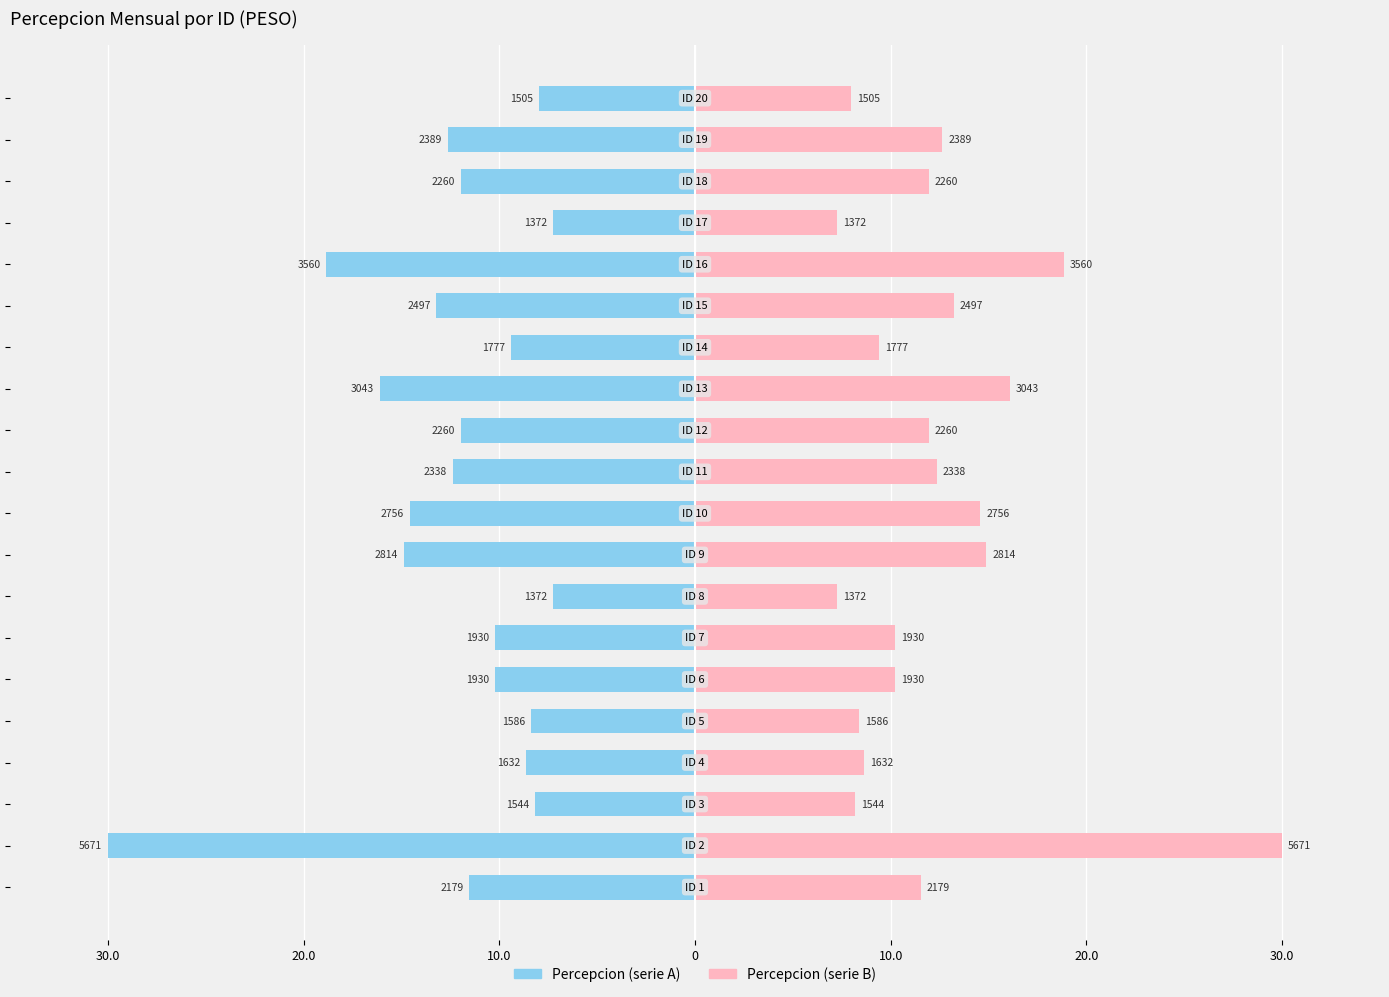

Count the number of data series in this chart.

2